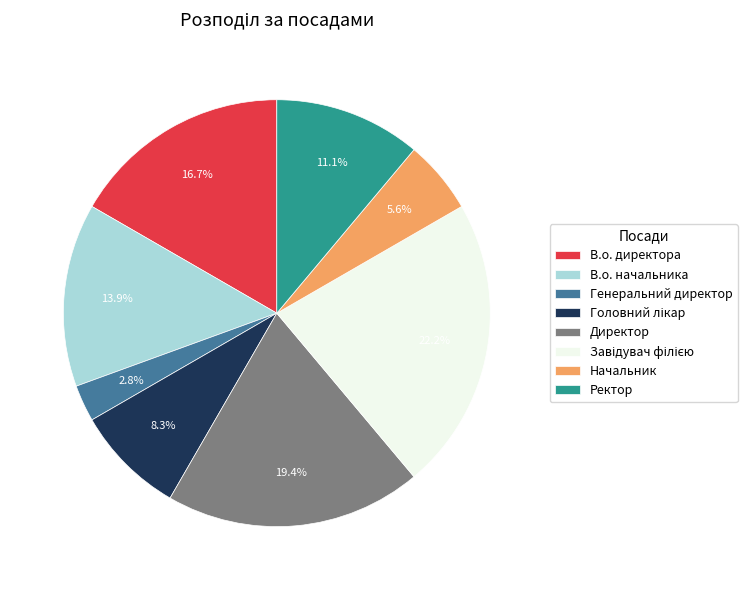

Is there any slice that represents more than half of the pie?

No